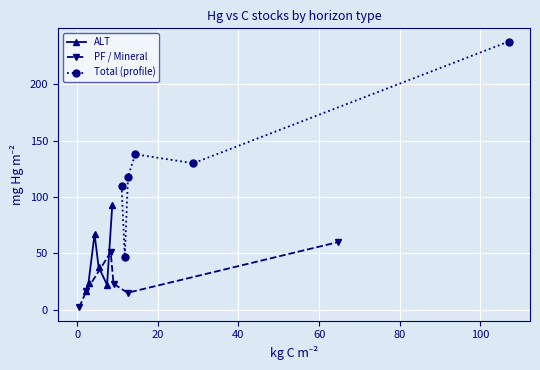

What is the value of the Total (profile) point at the 5th from the left?

130